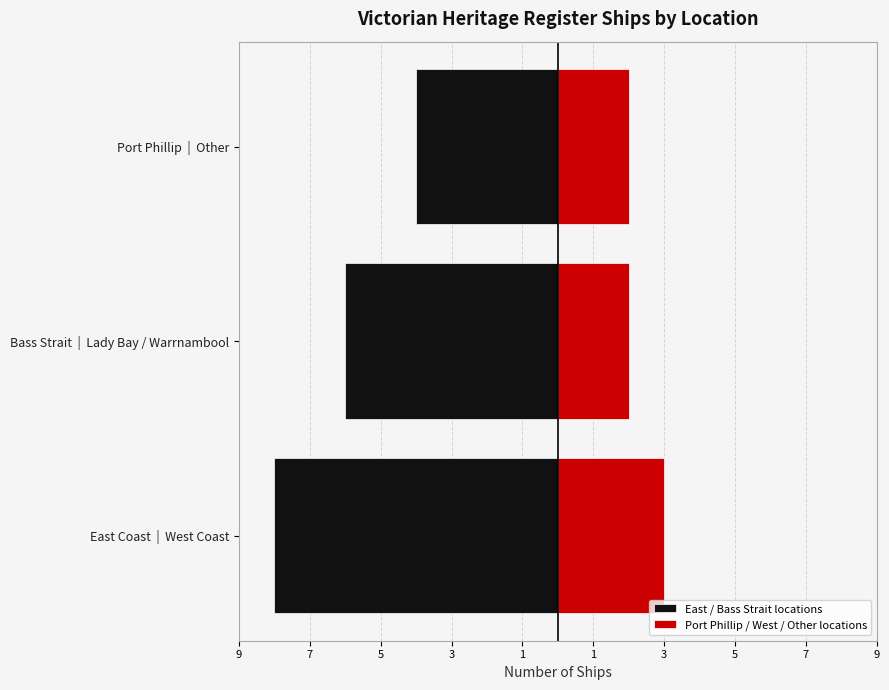

True or false: East / Bass Strait locations has a value of -4 at Port Phillip | Other.

True